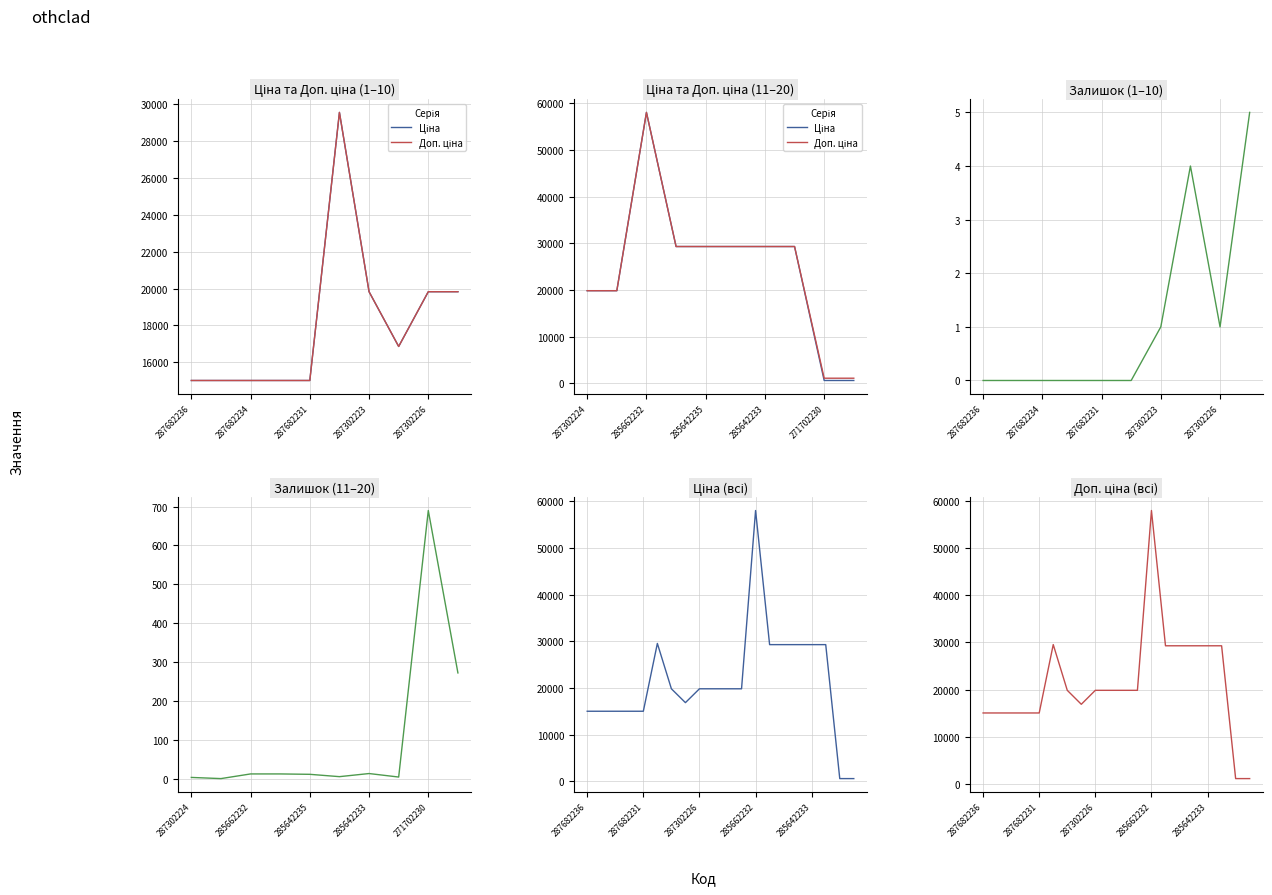

What is the average value of the Ціна series?

21317.3